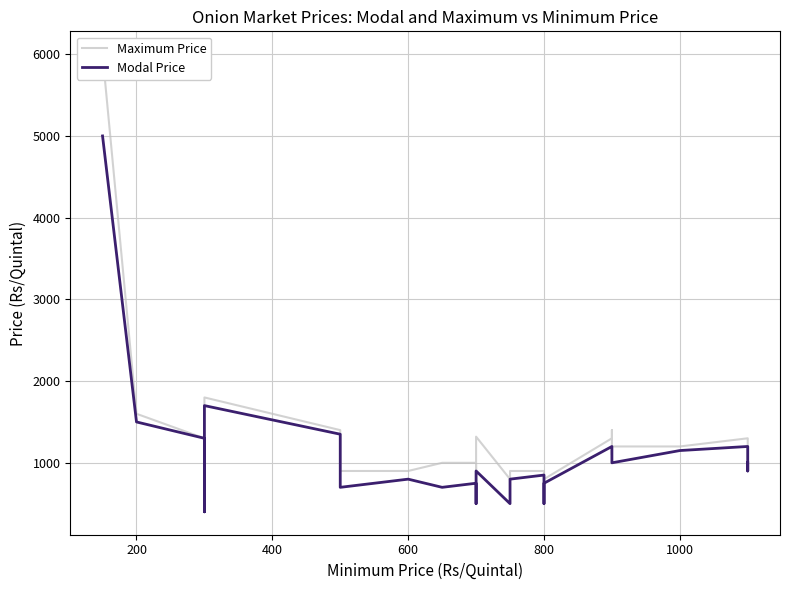

At 1000, list the series in order from smallest to largest.

Modal Price, Maximum Price